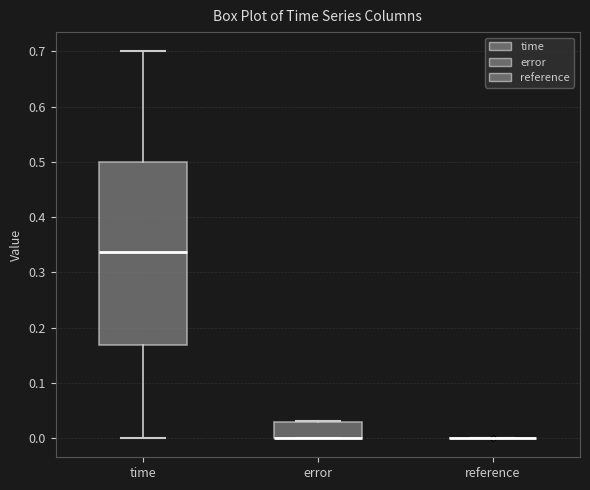

Comparing the boxes themselves (not the whiskers), which one is the tallest?

time